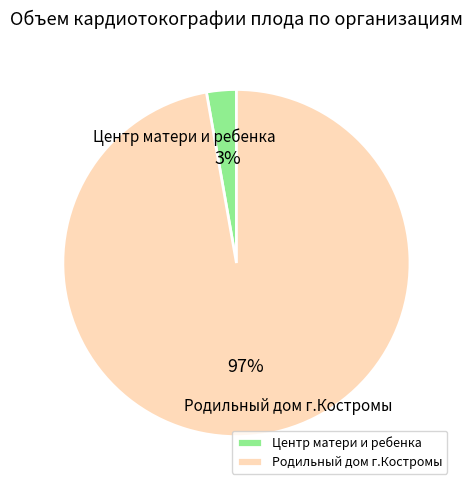

The Центр матери и ребенка slice represents 1% of the pie. True or false?

False